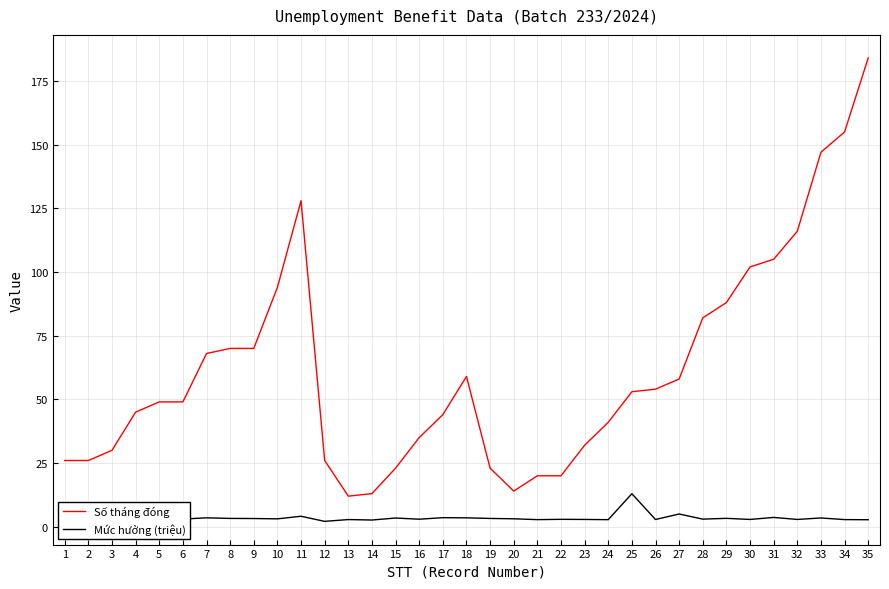

Rank the series by their maximum value, from highest to lowest.

Số tháng đóng, Mức hưởng (triệu)